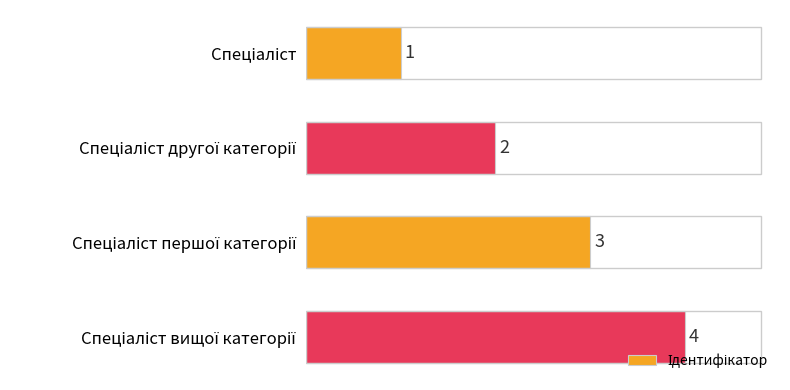

What is the greatest value displayed?

4